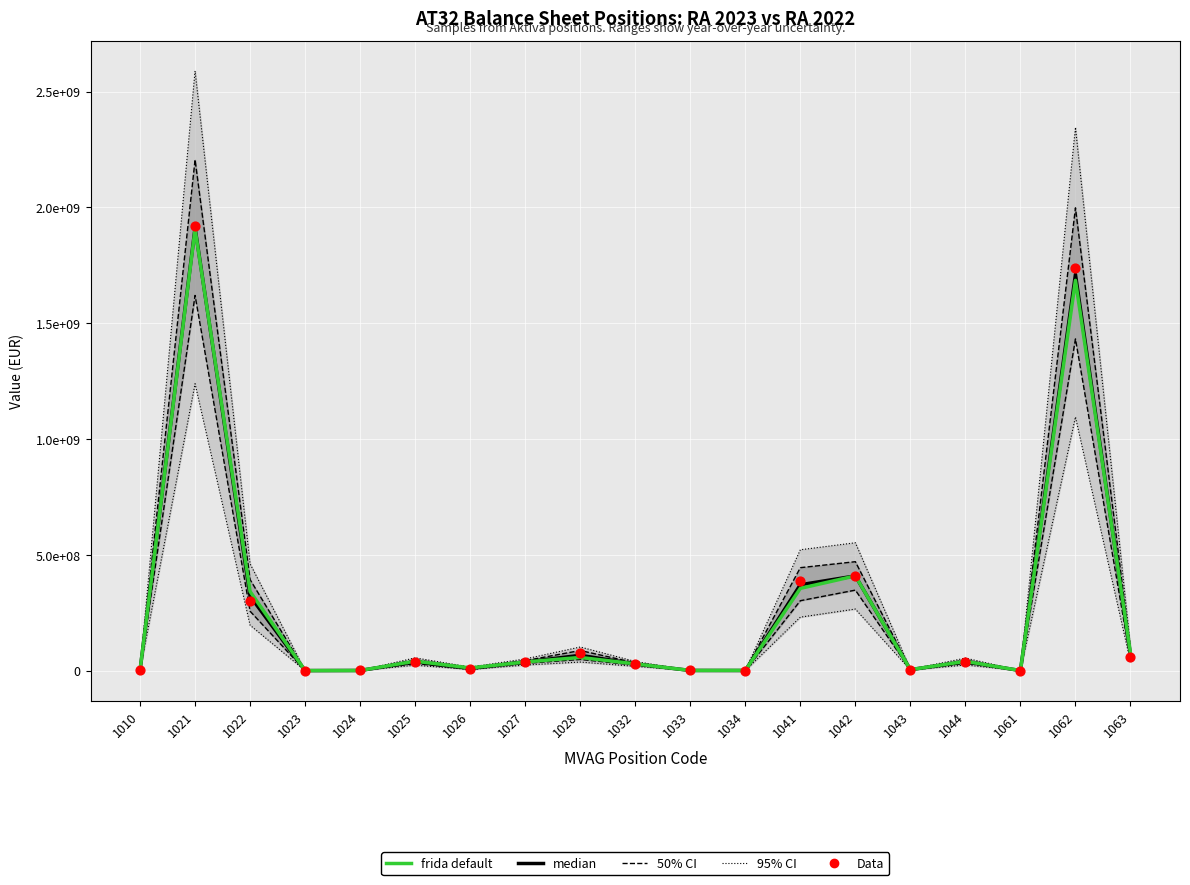

What is the total value across all series at 1033?

1893976.6